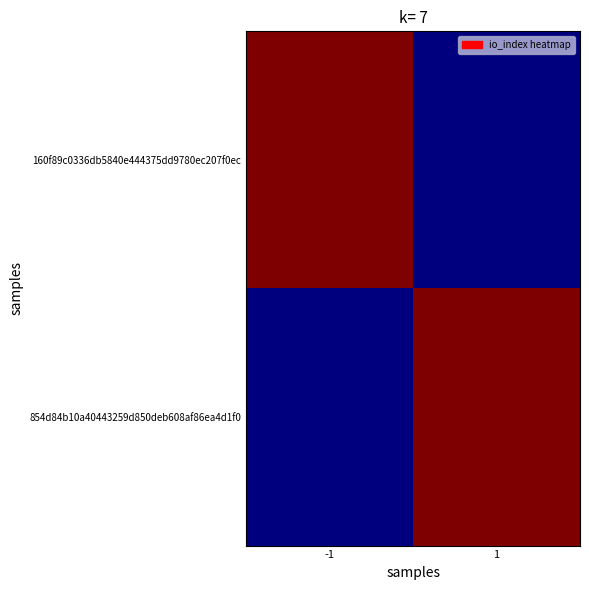

At which category is the sum across all series the highest?

-1